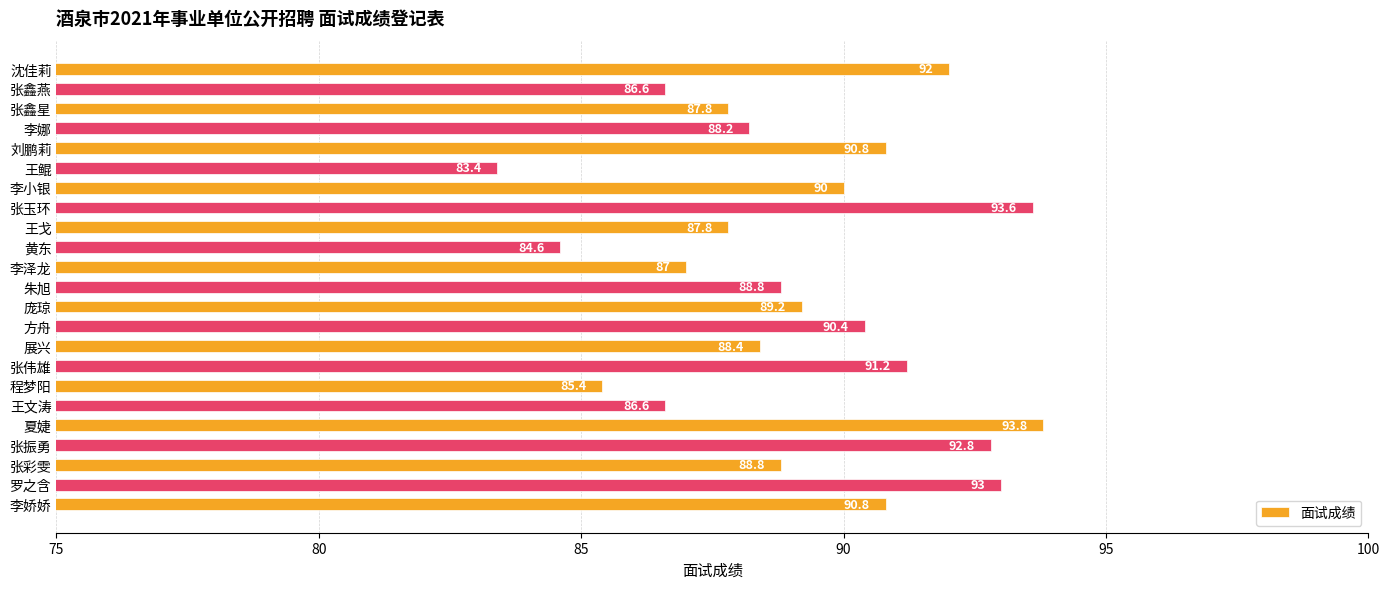

The chart shows a value of 90.8 at 李娇娇. True or false?

True